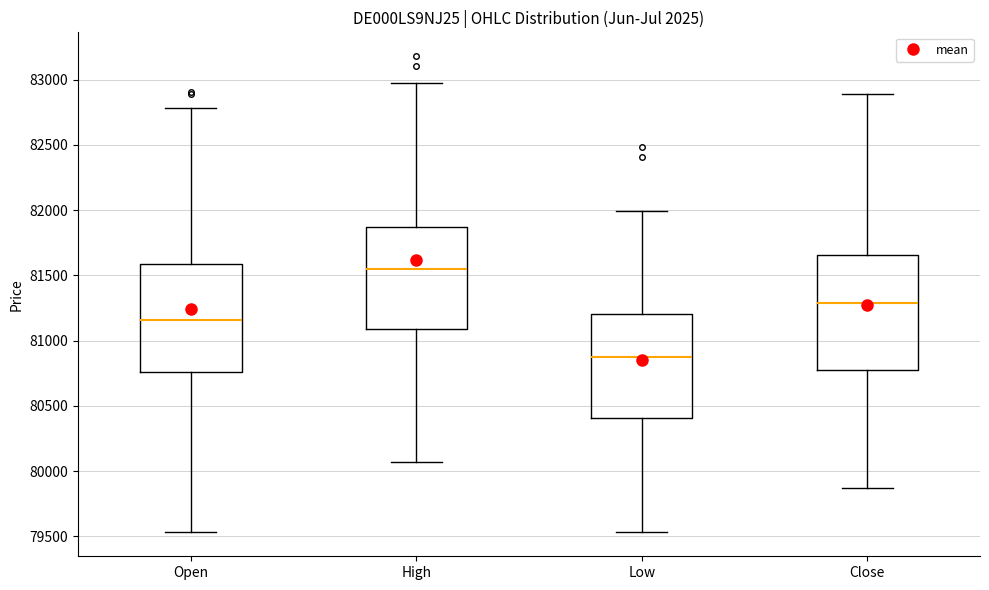

Where does the median line of the box for Close sit on the y-axis? The values are not printed on the chart, so give them approximately, as read against the axis.

81300